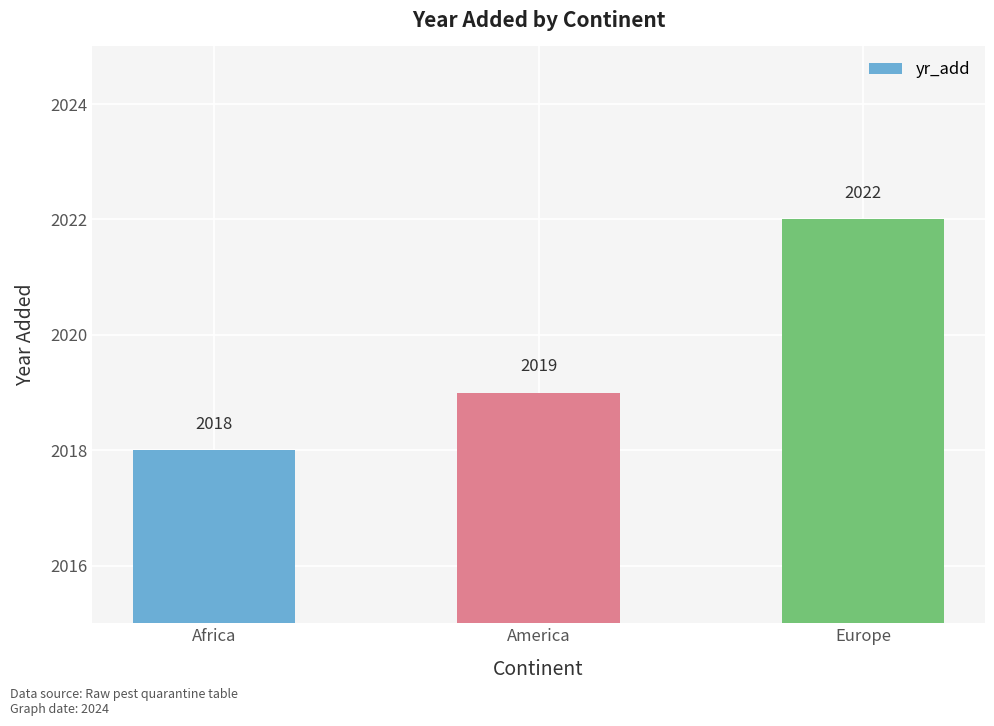

What is the greatest value displayed?

2022